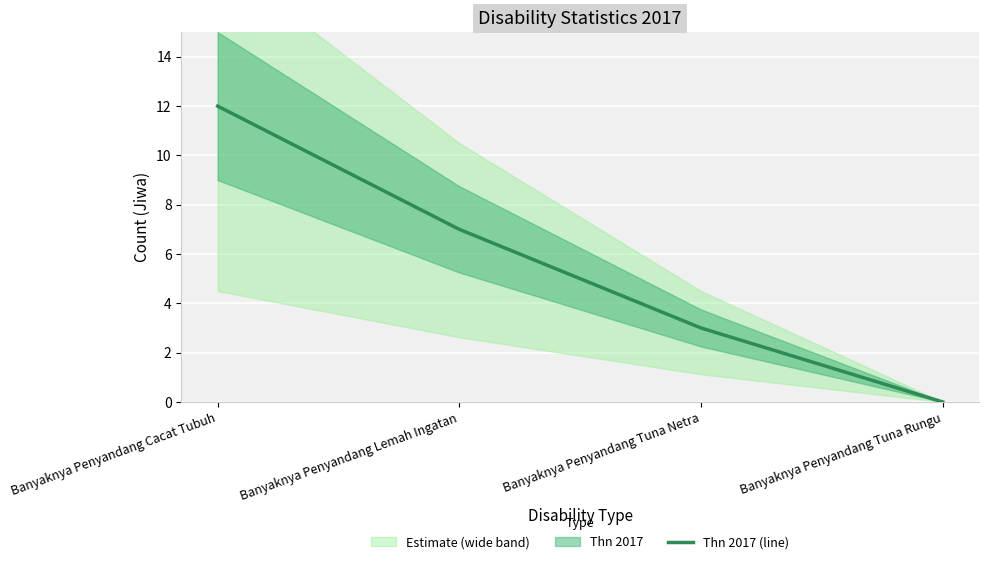

True or false: the data has more than 0 interior local peaks.

False